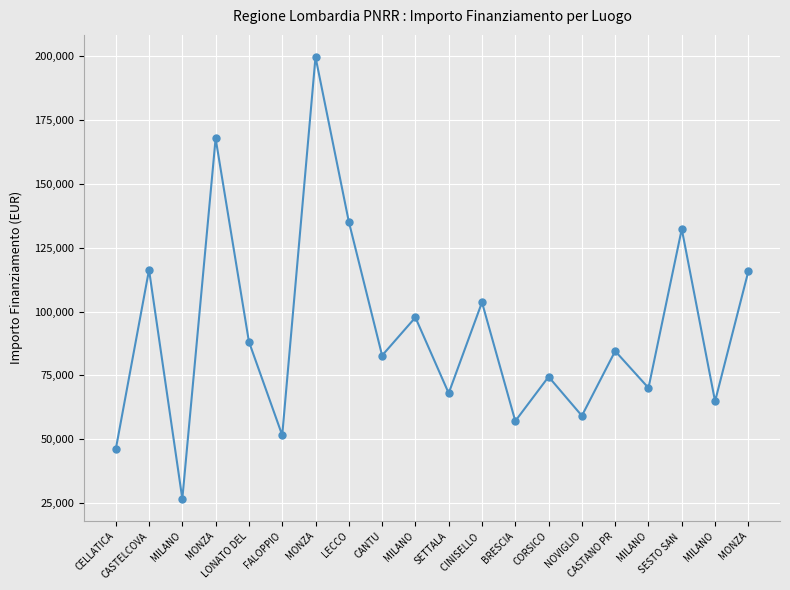

Where is the first local maximum?

CASTELCOVA